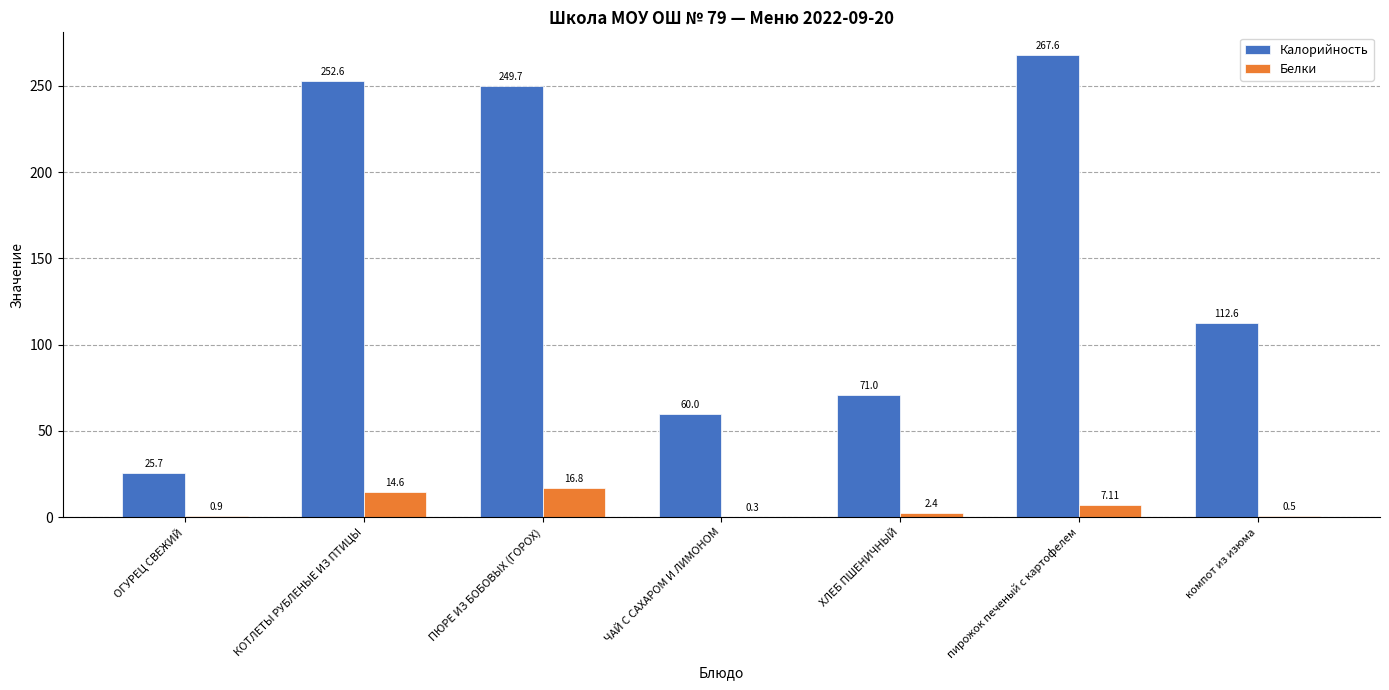

How many groups of bars are there?

7